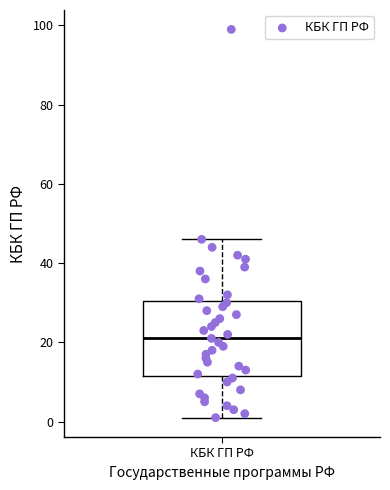

Transcribe this box plot: give where the median line is, the range the box spans, and where the two whiskers end, as read against the y-axis. The values are not printed on the chart, so give them approximately, as read against the axis.

median 22, box 12 to 30, whiskers 2 to 46